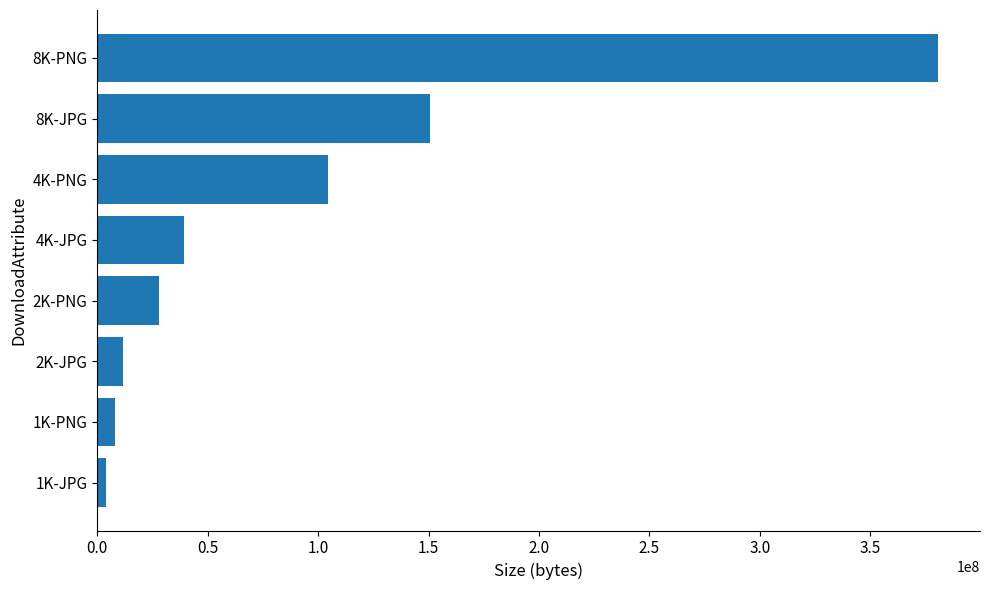

Which has a higher value, 4K-PNG or 4K-JPG?

4K-PNG